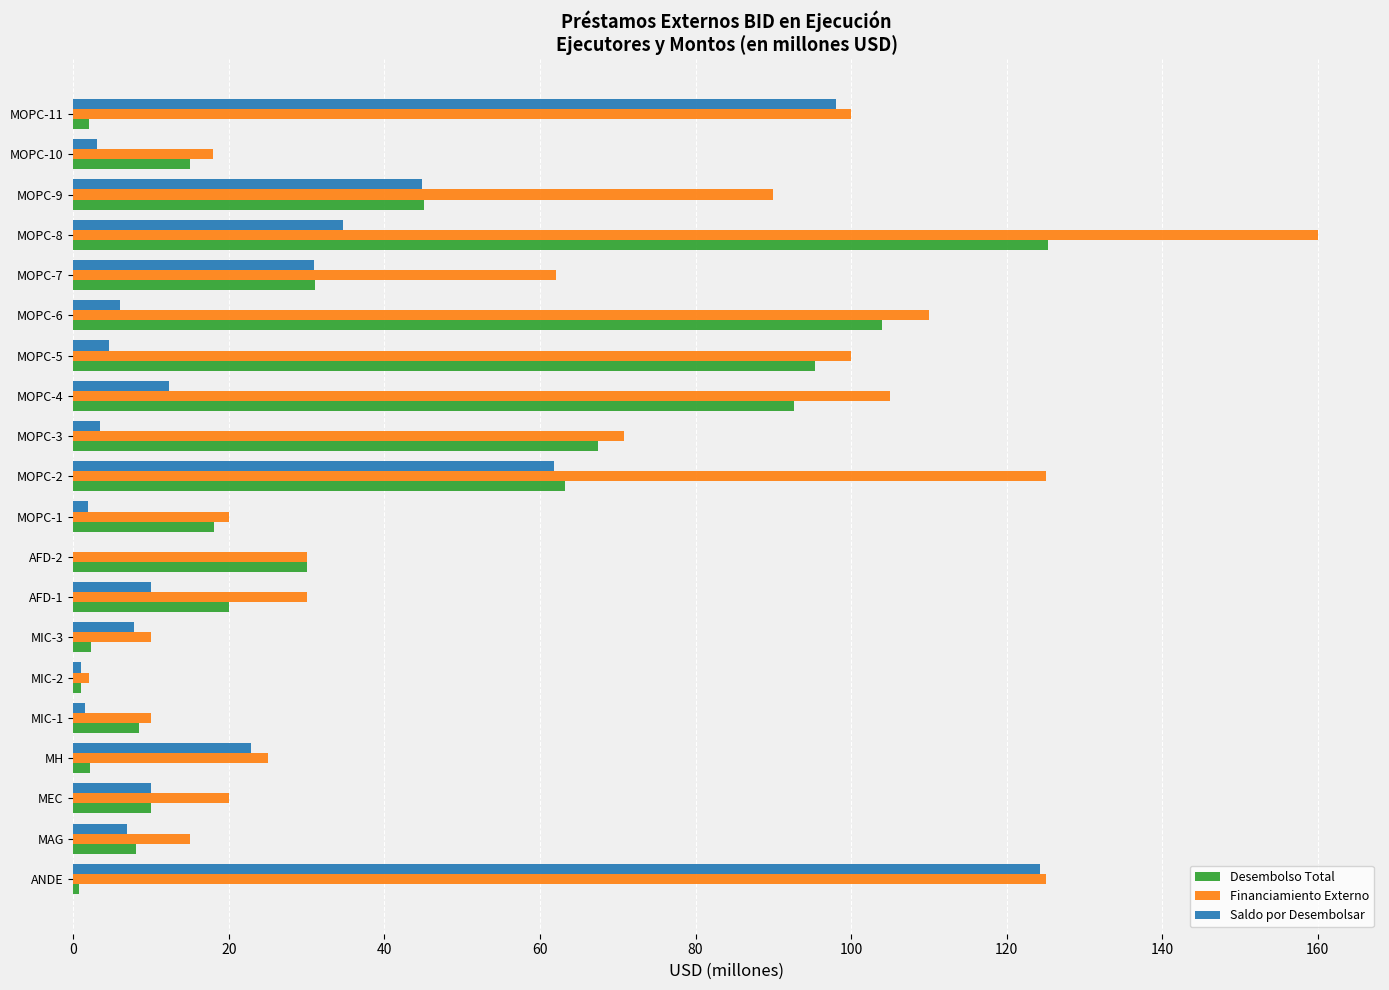

What is the sum of all Financiamiento Externo values?

1227.8